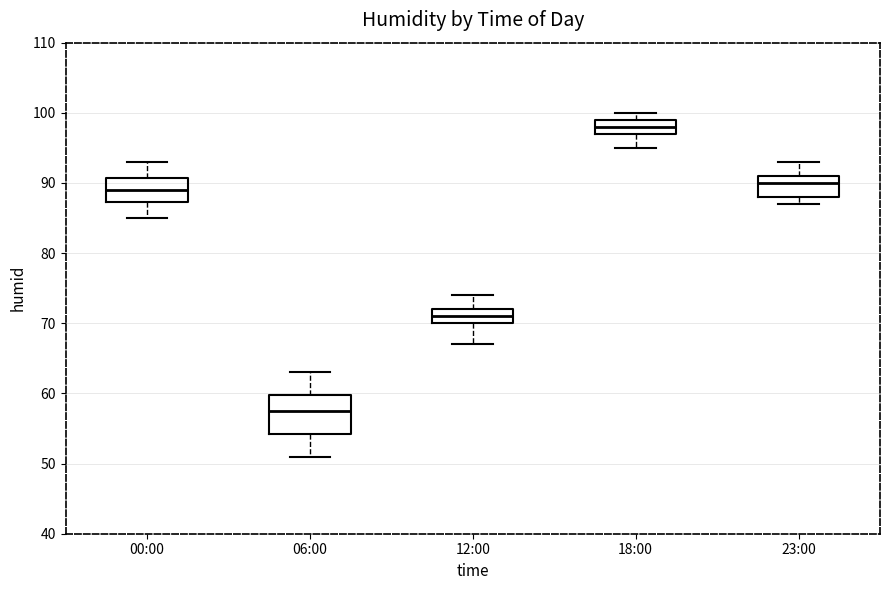

Which box's median line is the highest?

18:00